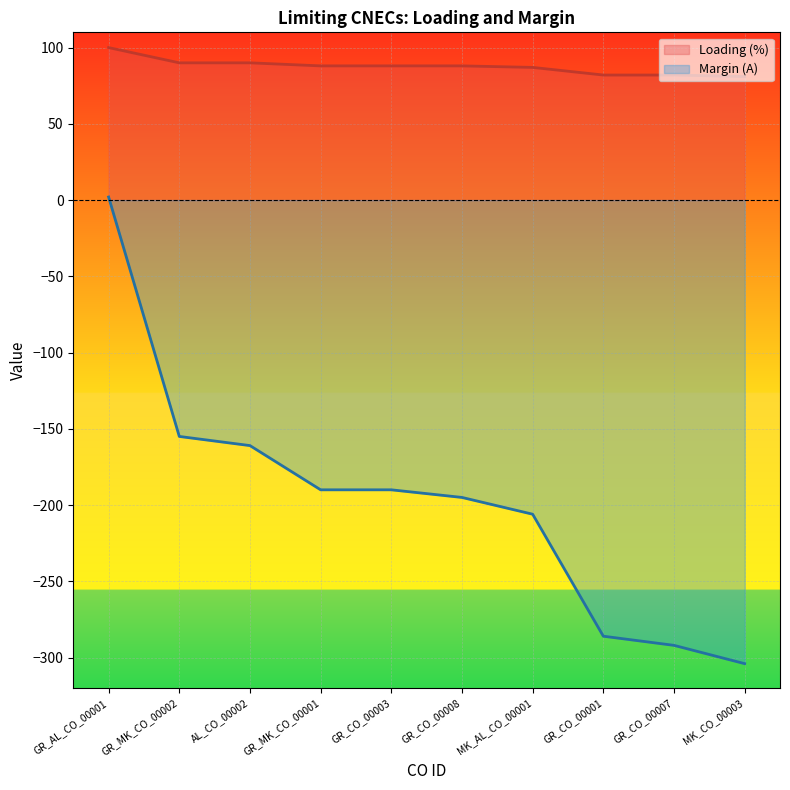

What is the total value across all series at GR_CO_00008?

-107